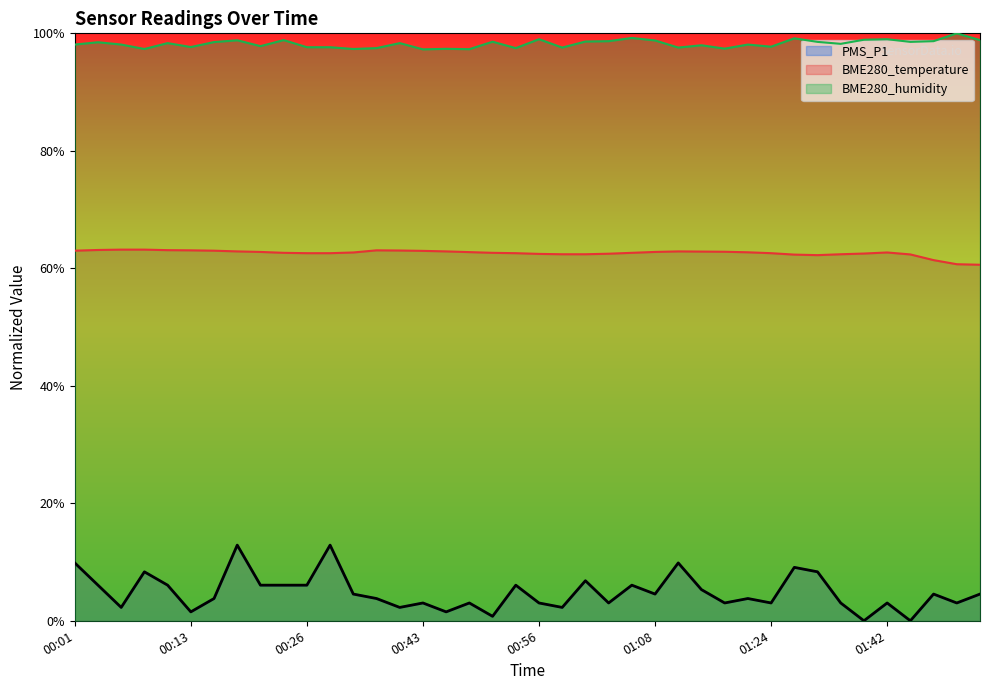

What is the difference between the maximum and minimum values in the PMS_P1 series?

0.1